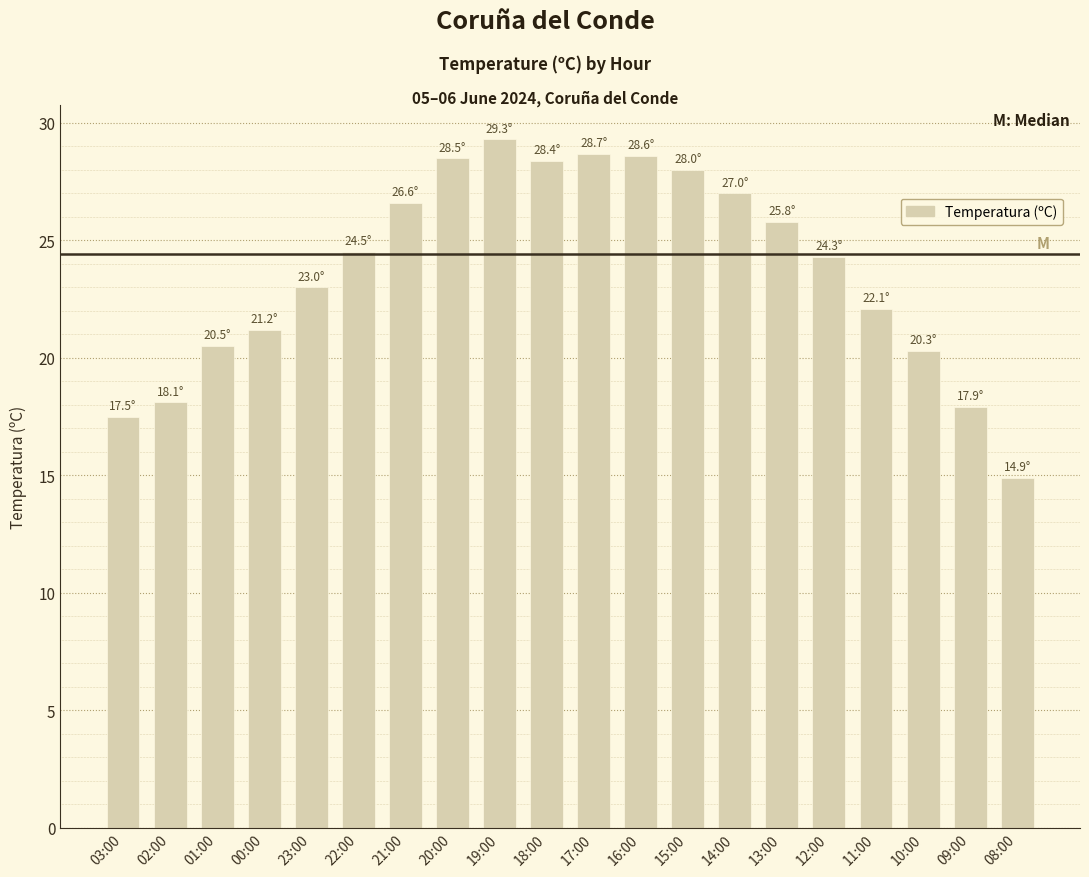

What is the difference between the second highest and minimum values?

13.8